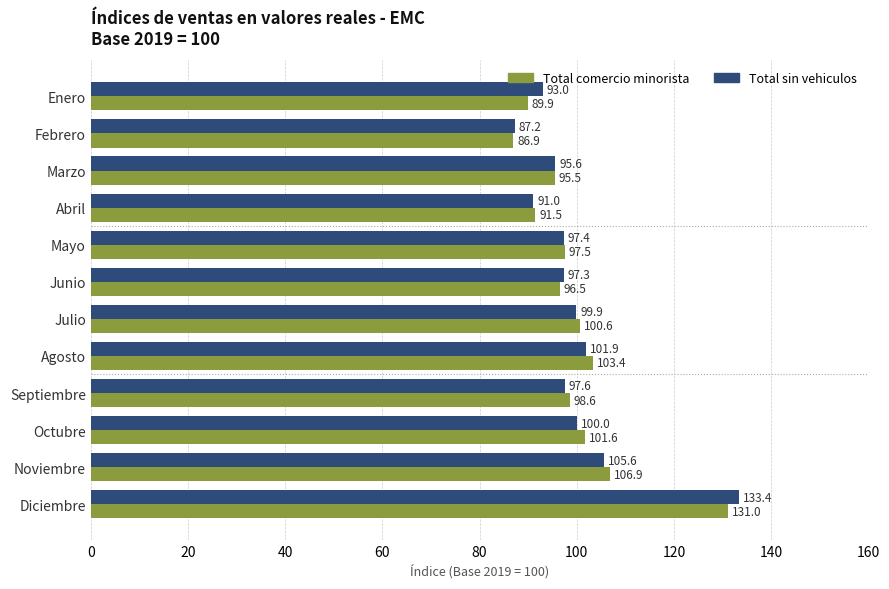

Is the value of Total sin vehiculos at Mayo greater than the value of Total comercio minorista at Abril?

Yes